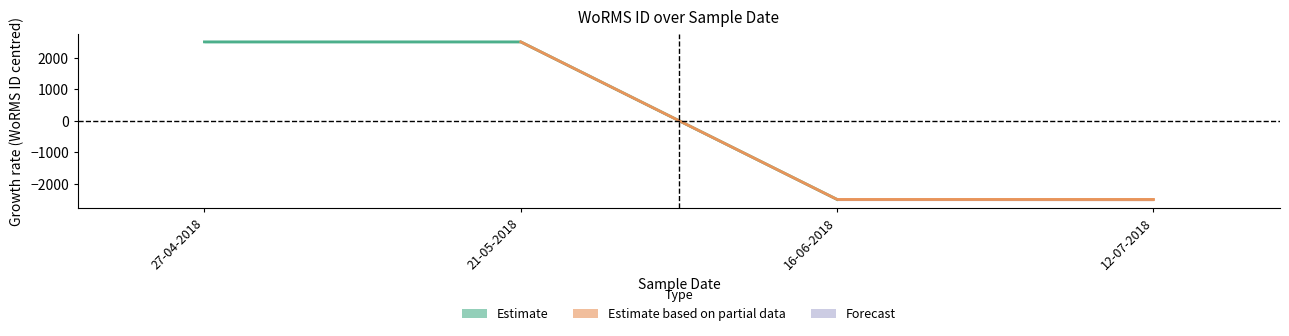

What is the label of the 3rd point from the left?

16-06-2018